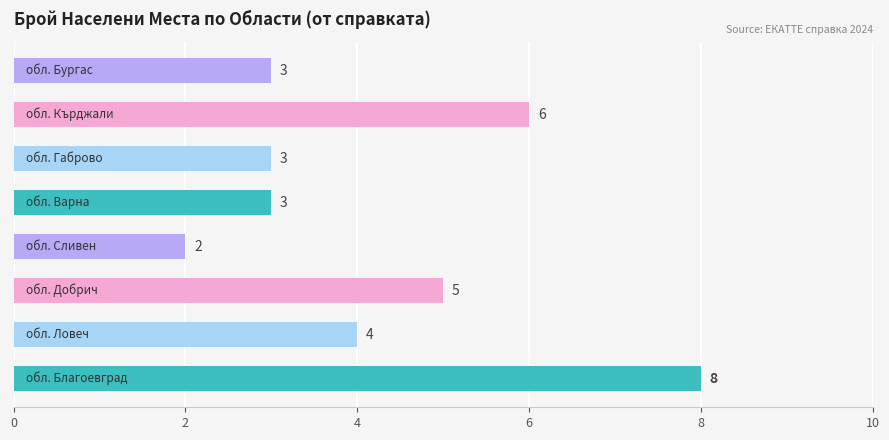

What is the difference between the second highest and minimum values?

4